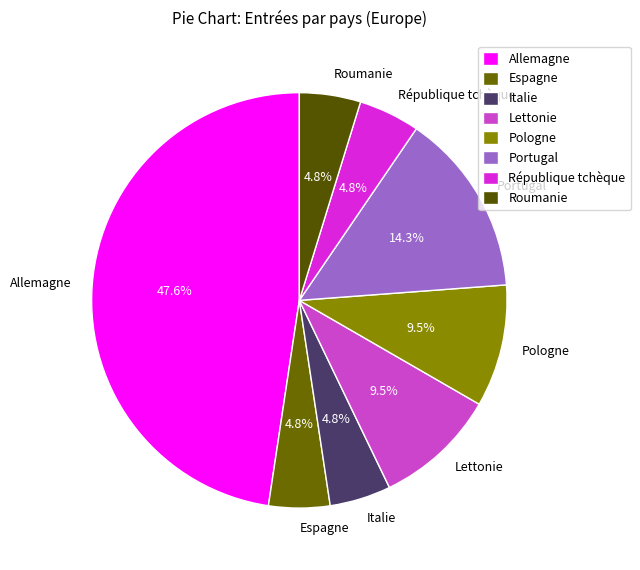

Which has a higher value, Pologne or Roumanie?

Pologne